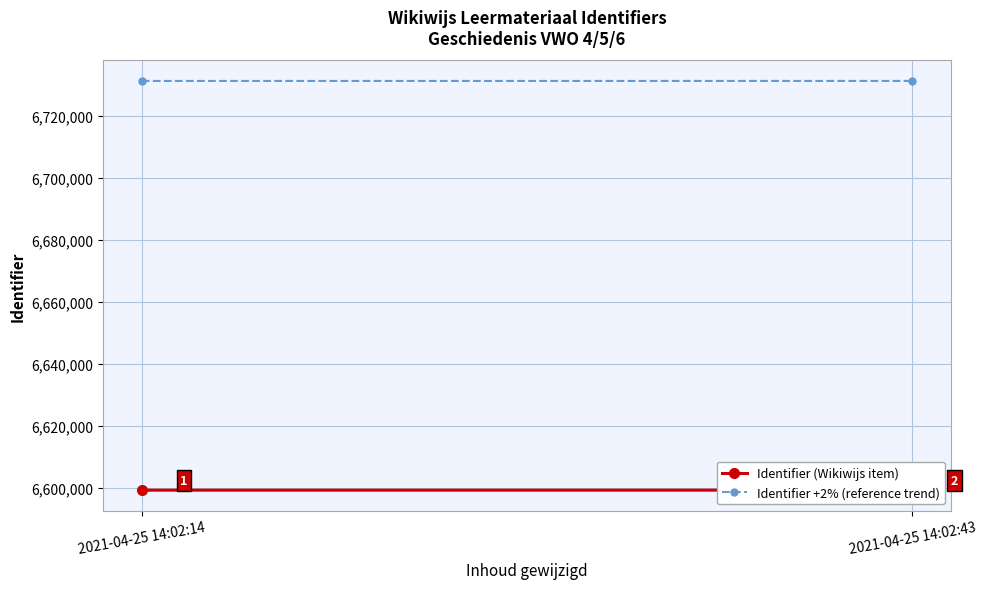

What is the value of the Identifier +2% (reference trend) point at the 2nd from the left?

6731274.8